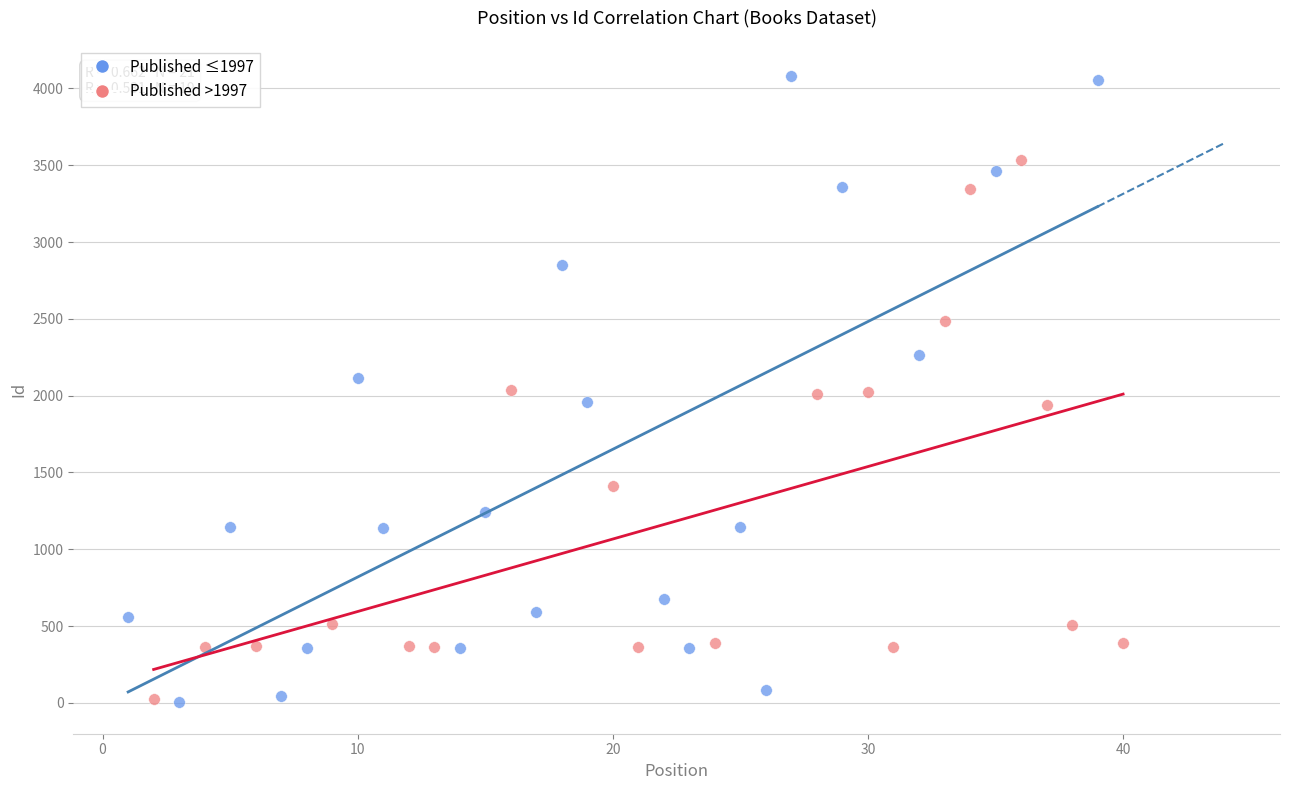

Which series contains the highest Y value?

Published ≤1997